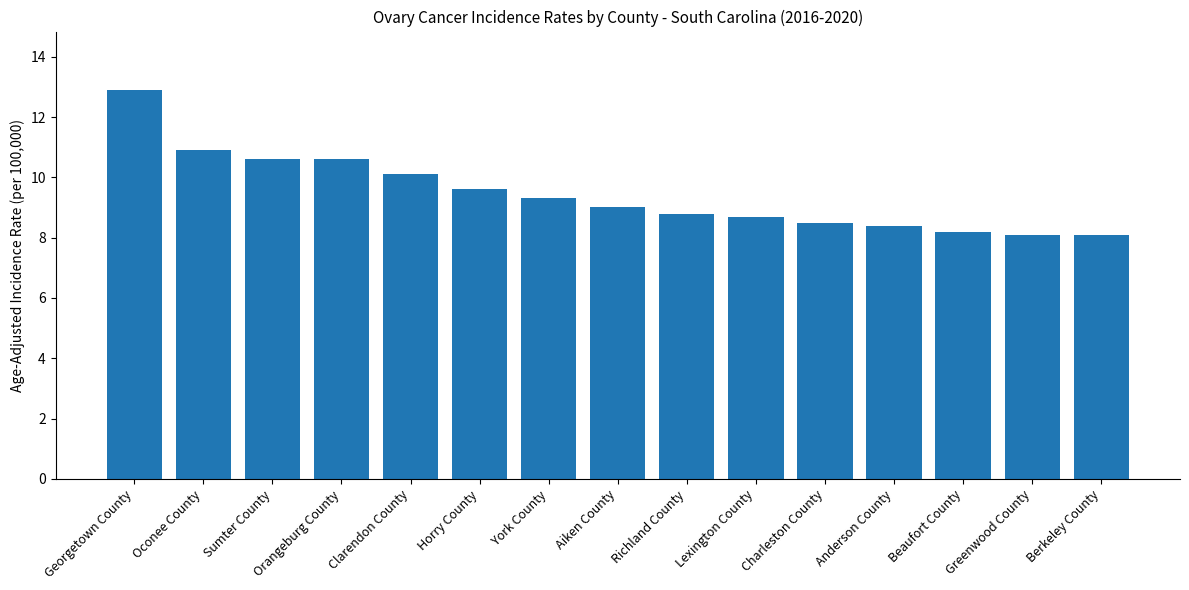

What is the change in value from Georgetown County to Greenwood County?

-4.8